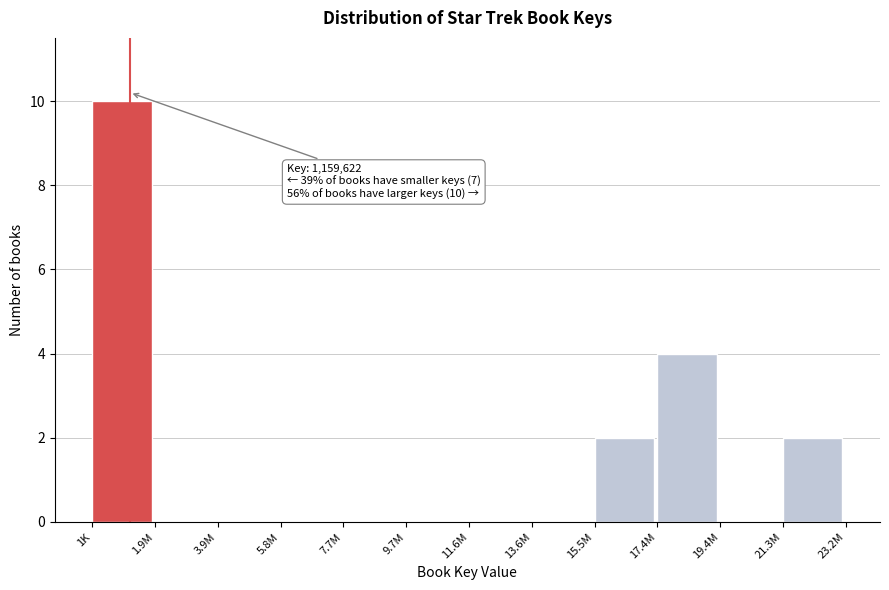

Reading left to right, what are all the values shown in this chart?

1K=10	1.9M=0	3.9M=0	5.8M=0	7.7M=0	9.7M=0	11.6M=0	13.6M=0	15.5M=2	17.4M=4	19.4M=0	21.3M=2